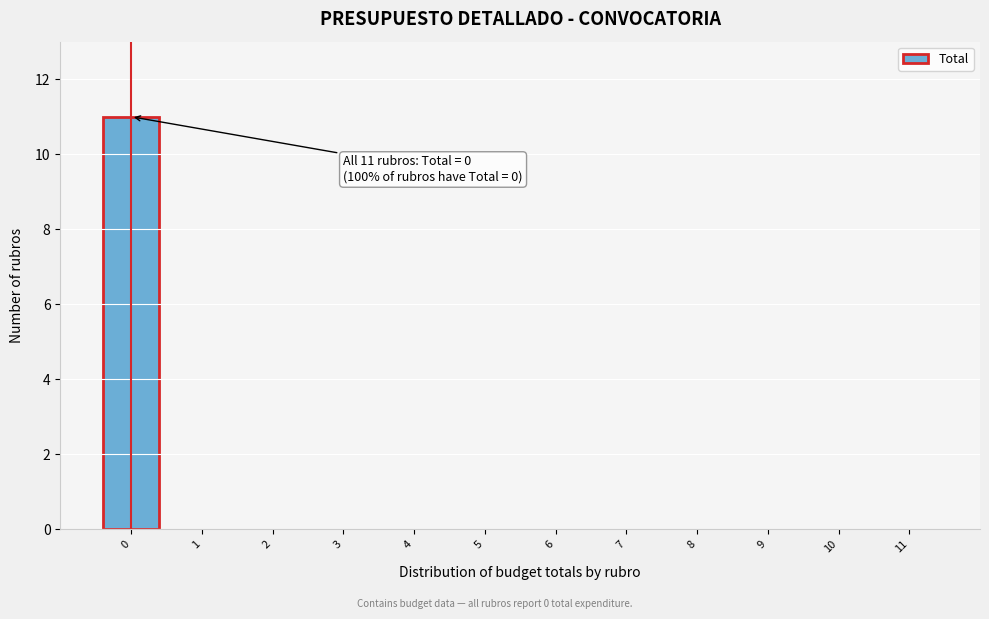

Which range on the x-axis has the tallest bar?

-0.5 to 0.5